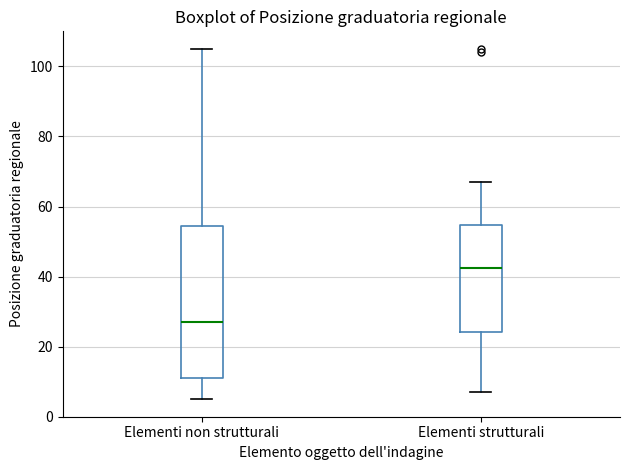

Comparing the boxes themselves (not the whiskers), which one is the tallest?

Elementi non strutturali